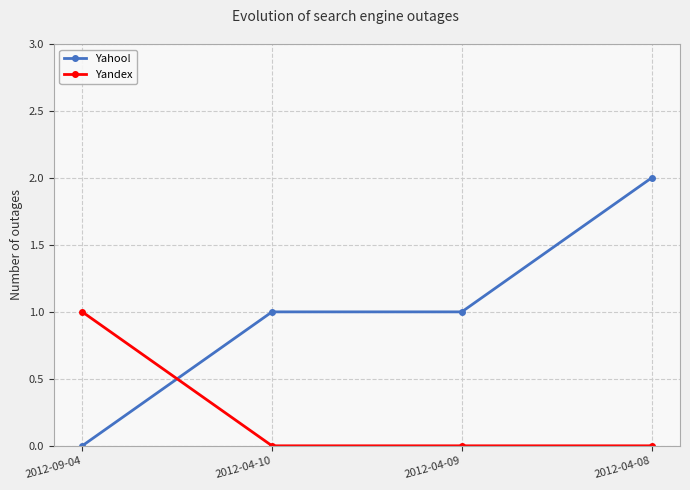

Which series has the largest range (max minus min)?

Yahoo!